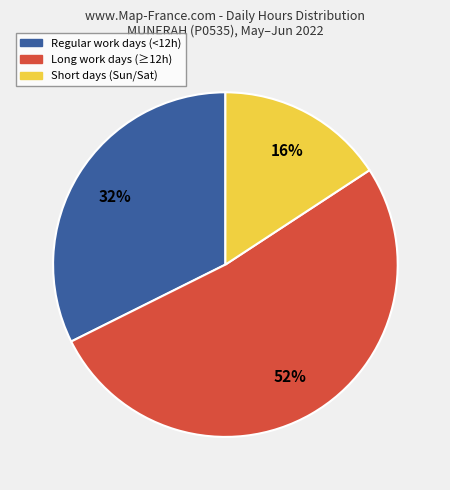

Is there any slice that represents more than half of the pie?

Yes